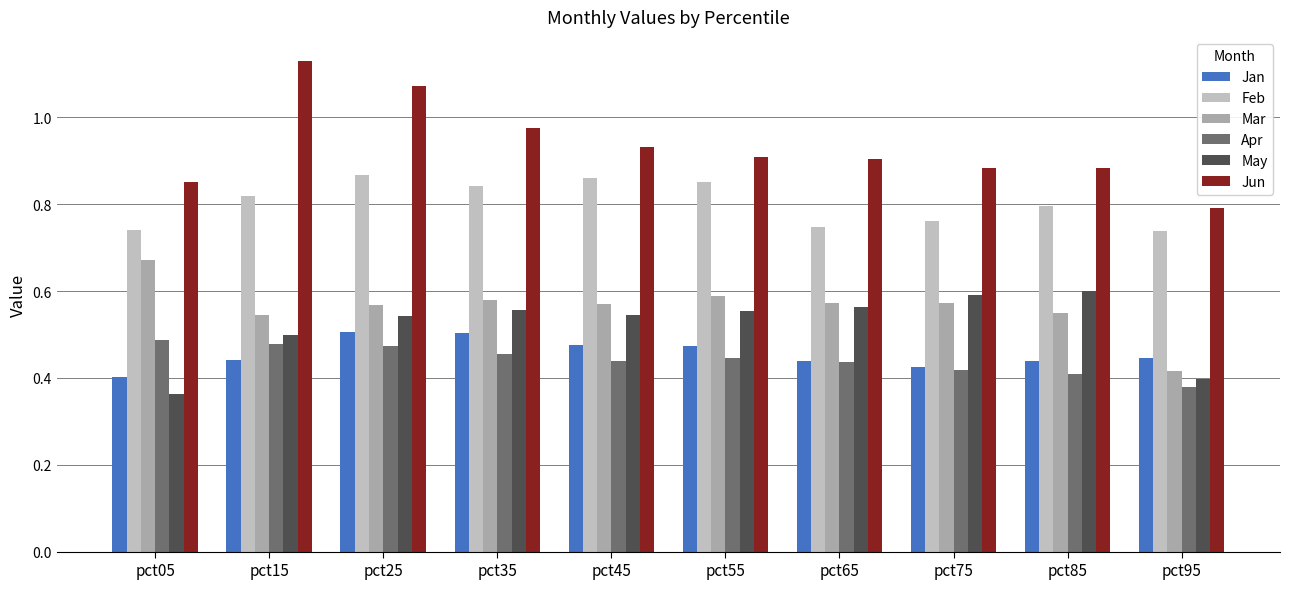

What is the sum of all Mar values?

5.6